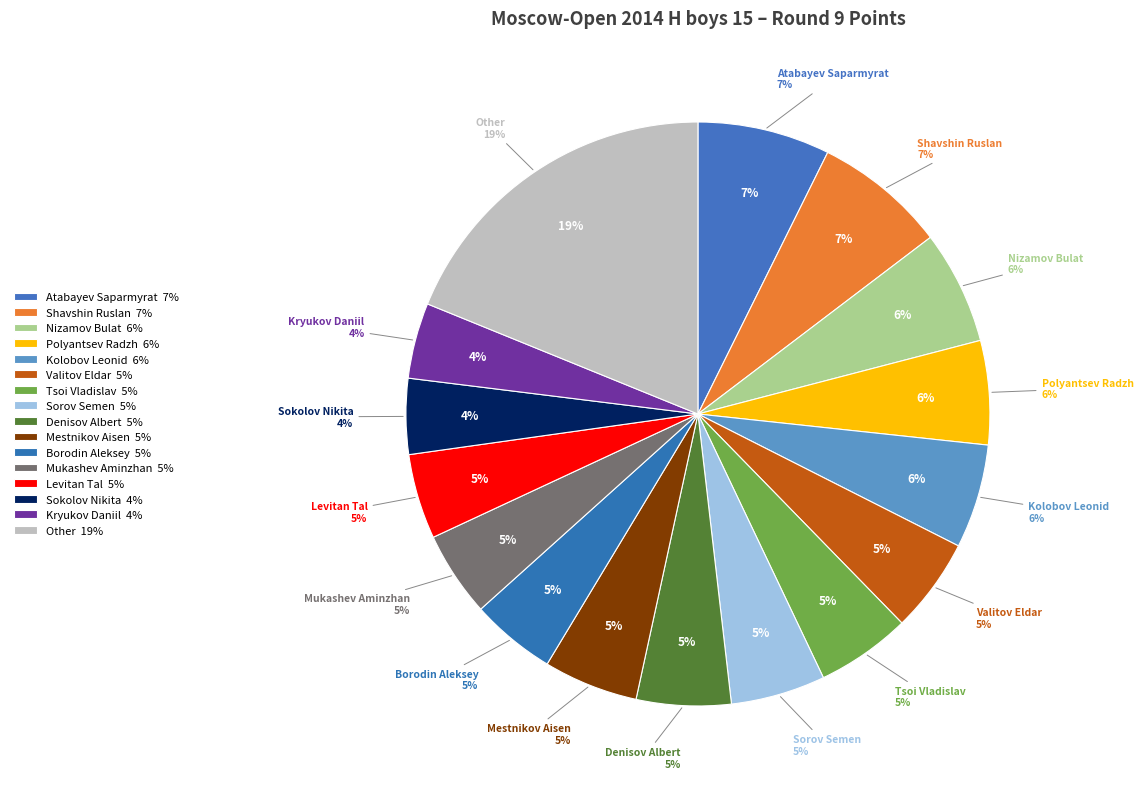

The Sorov Semen slice represents 5% of the pie. True or false?

True